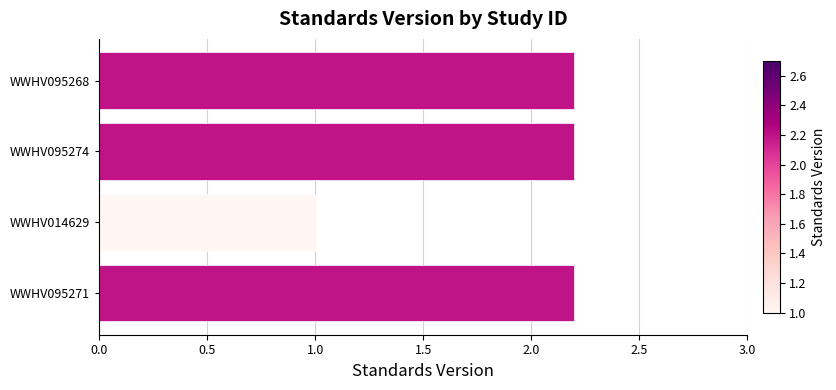

Count the values in the range 2 to 3.

3